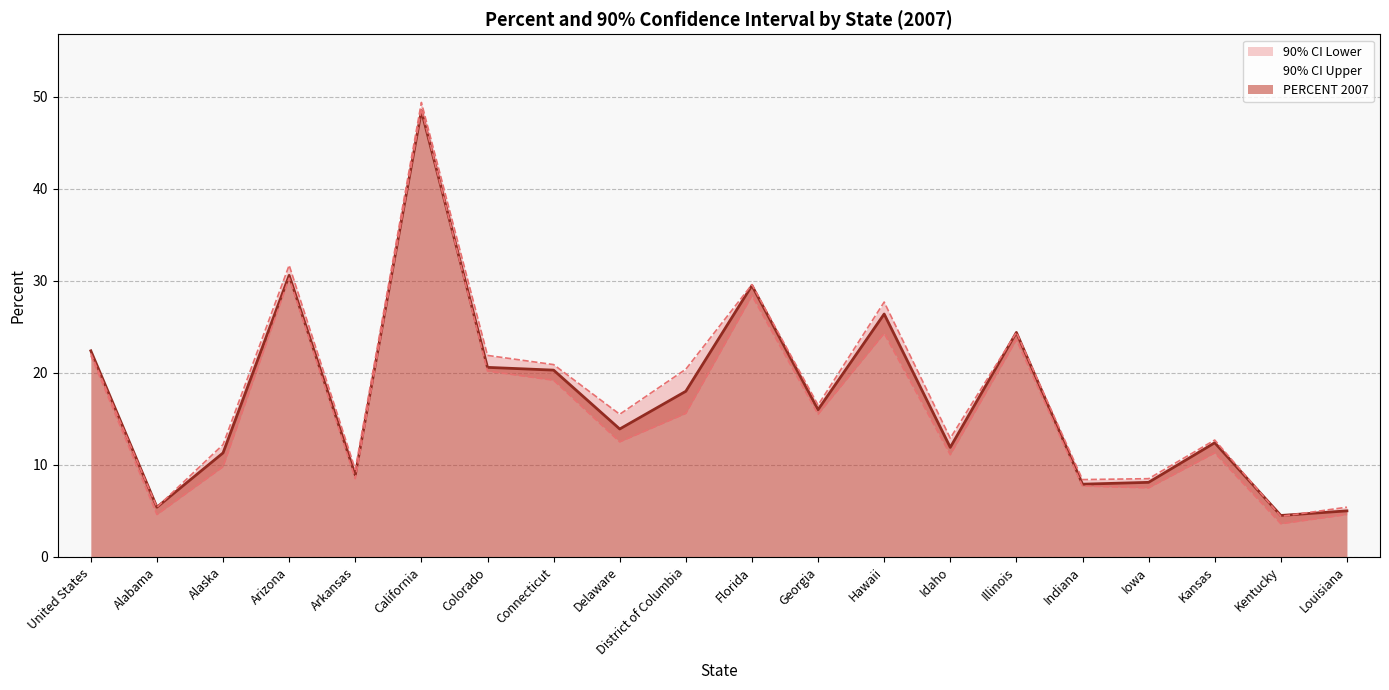

The value of PERCENT 2007 at Louisiana is 2.1. True or false?

False